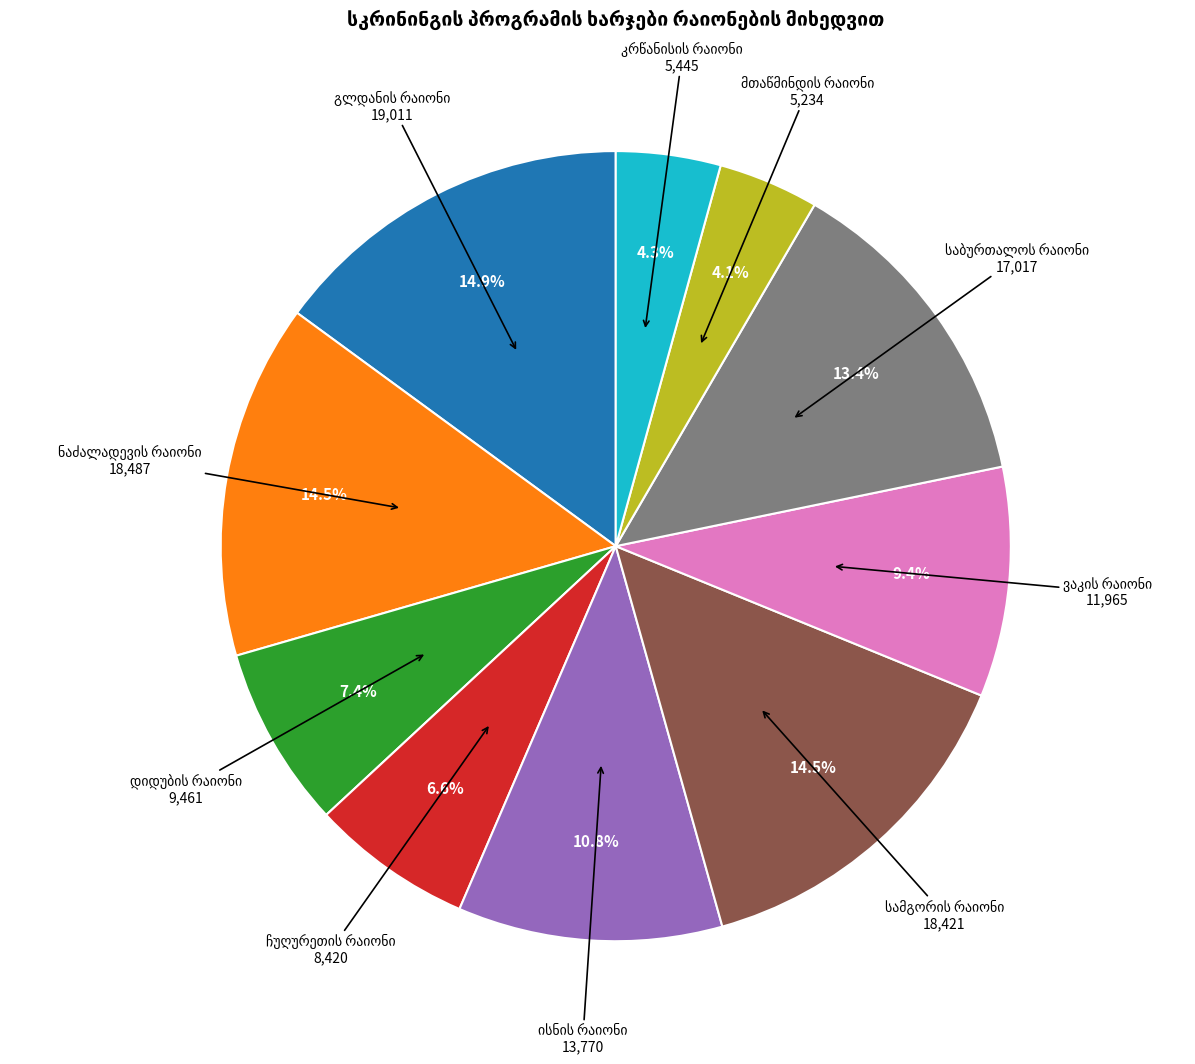

Is there a majority slice in this chart?

No